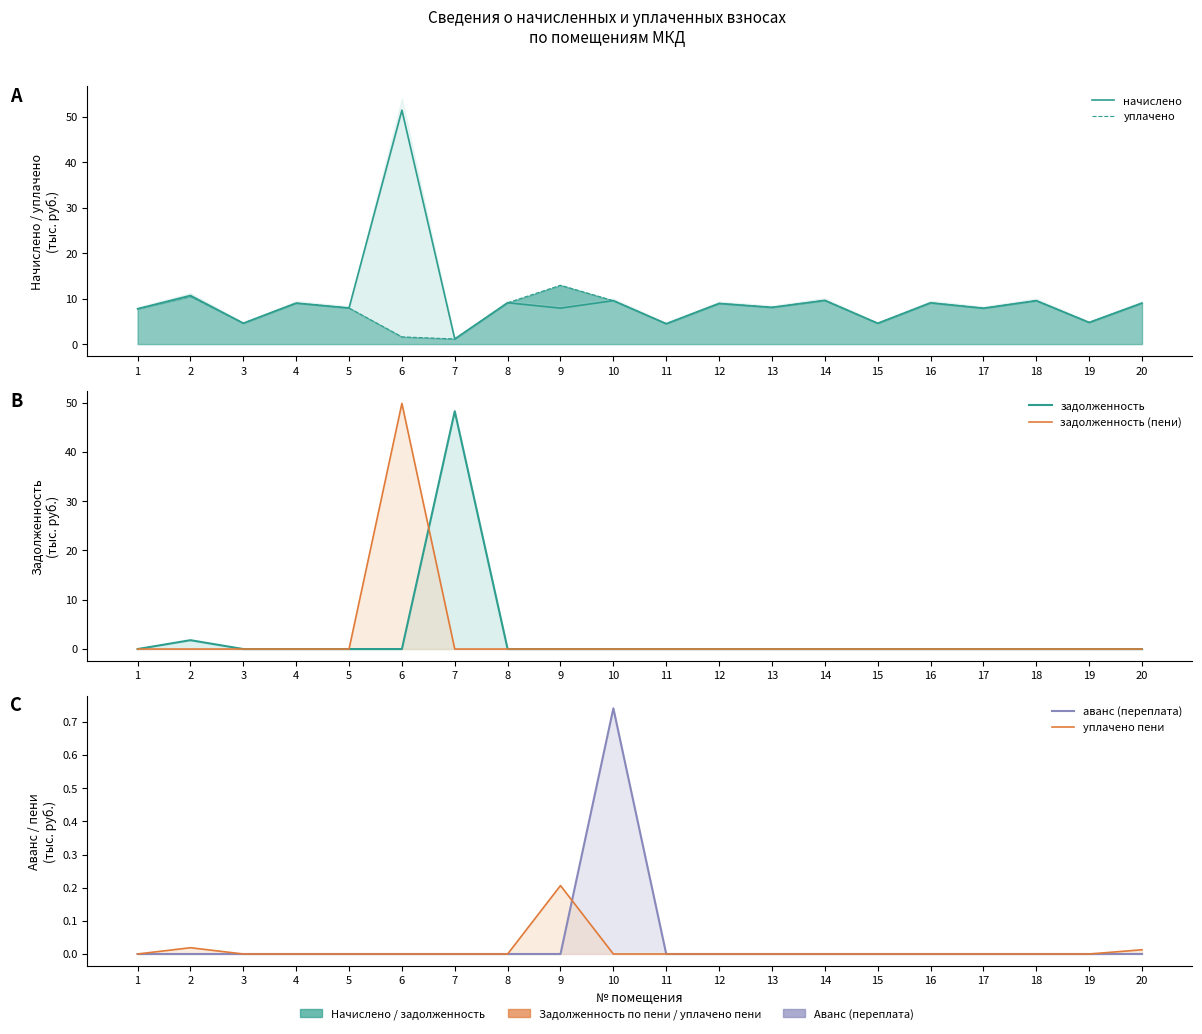

What is the sum of the уплачено пени values at 9 and 12?

0.2